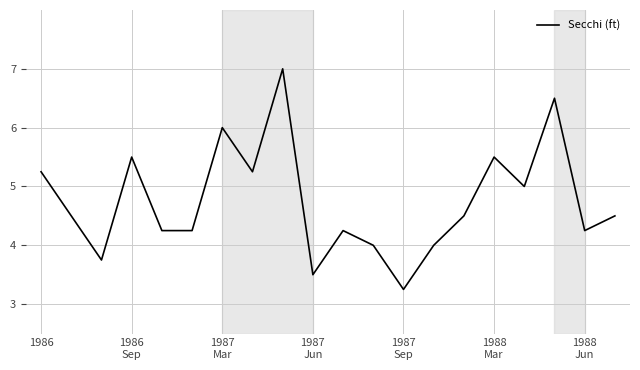

What is the maximum value shown in the chart?

7.0